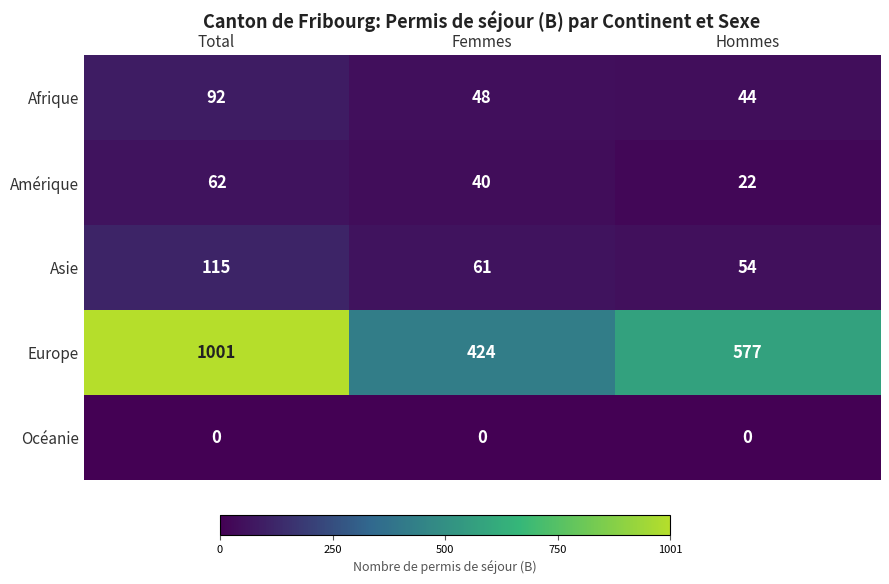

Which series changed the most between Total and Hommes?

Europe